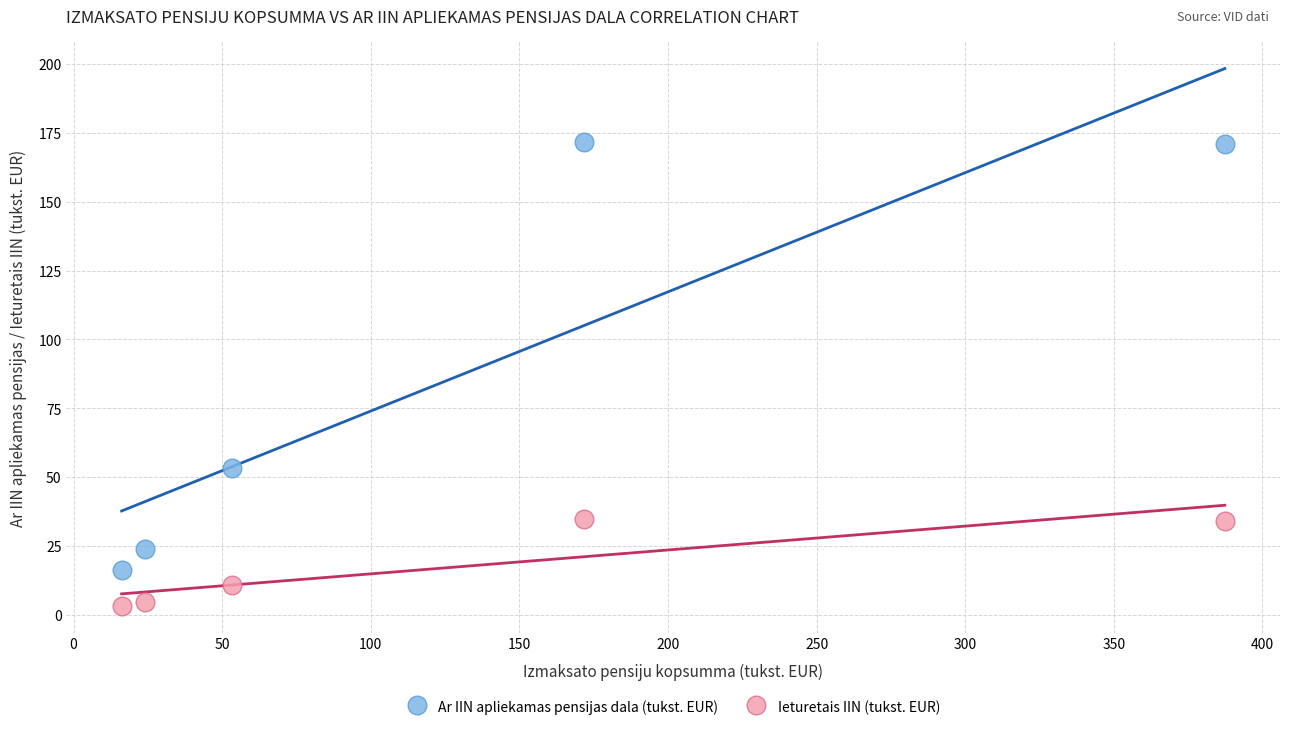

Which series reaches the maximum Y coordinate?

Ar IIN apliekamas pensijas dala (tukst. EUR)